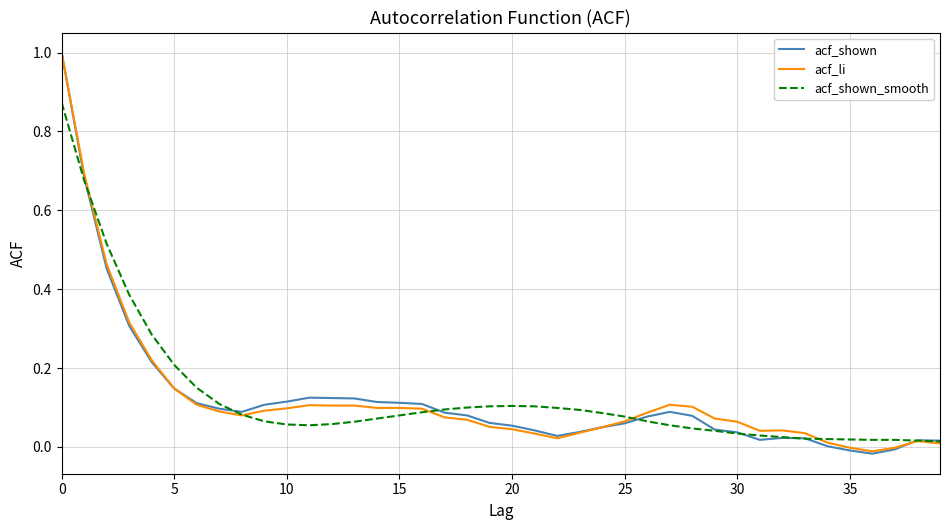

What is the highest value of the acf_shown series?

1.0